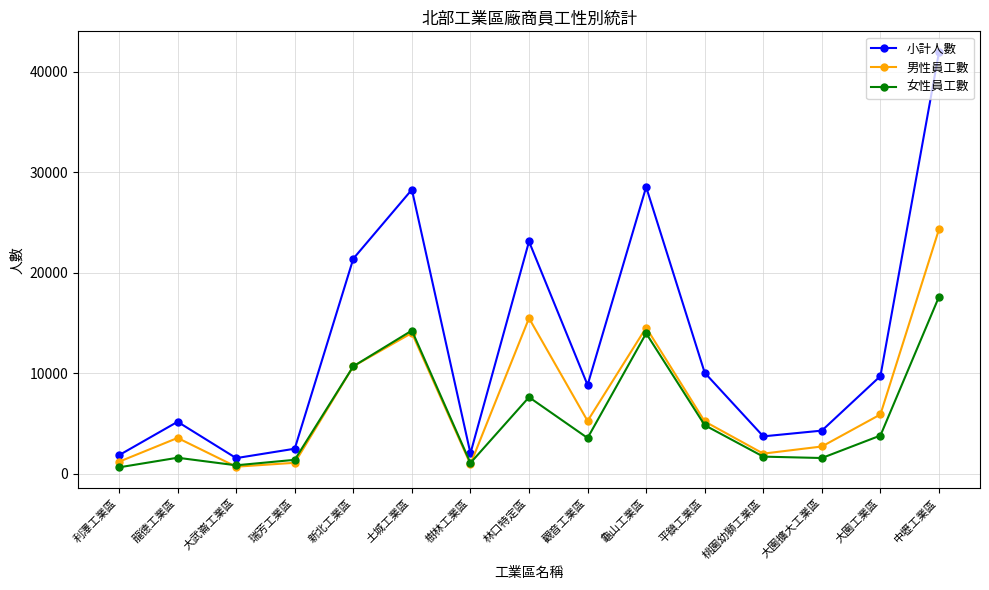

How many interior local valleys does the 小計人數 series have?

4